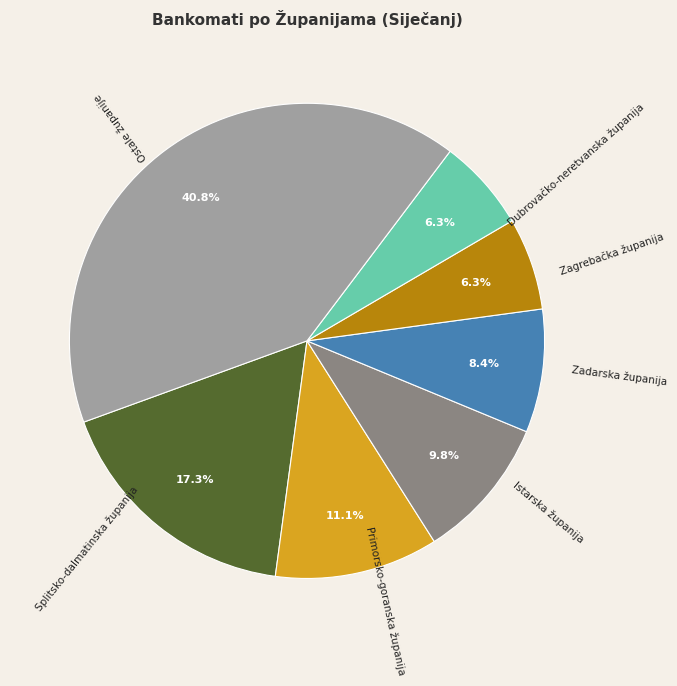

What percentage do Zadarska županija and Dubrovačko-neretvanska županija together represent?

14.7%